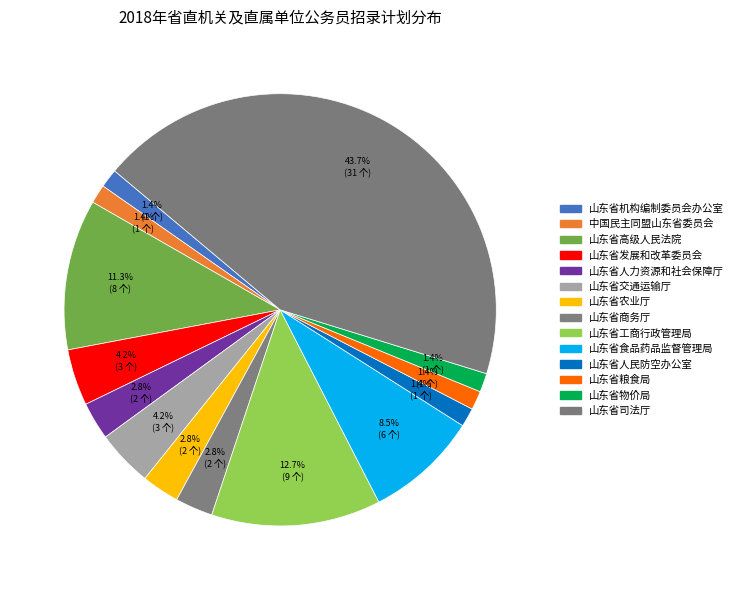

Rank the categories by value from highest to lowest.

山东省司法厅, 山东省工商行政管理局, 山东省高级人民法院, 山东省食品药品监督管理局, 山东省发展和改革委员会, 山东省交通运输厅, 山东省人力资源和社会保障厅, 山东省农业厅, 山东省商务厅, 山东省机构编制委员会办公室, 中国民主同盟山东省委员会, 山东省人民防空办公室, 山东省粮食局, 山东省物价局